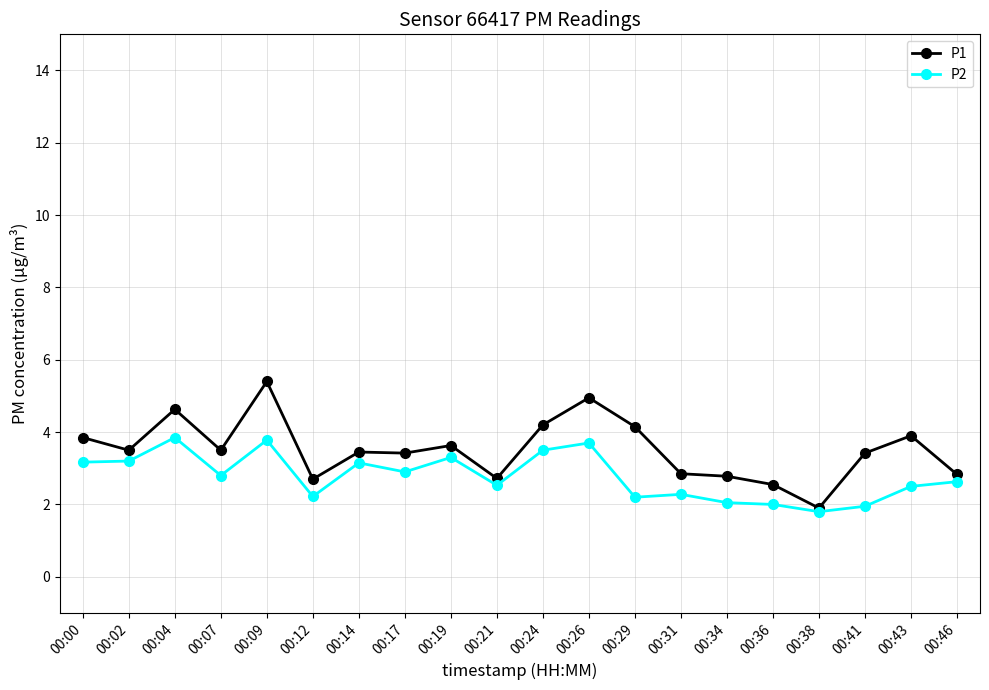

Is the value of P1 at 00:31 greater than the value of P2 at 00:31?

Yes